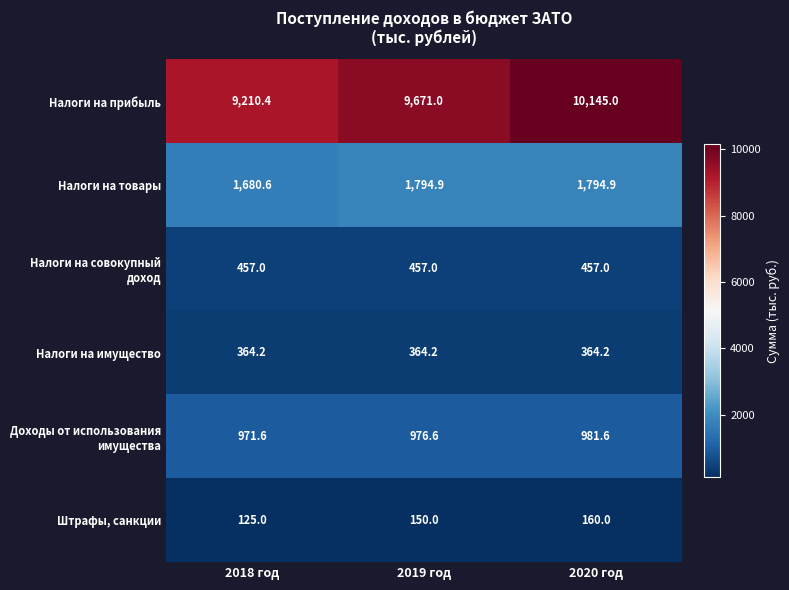

What is the sum of the Налоги на товары values at 2020 год and 2019 год?

3589.8